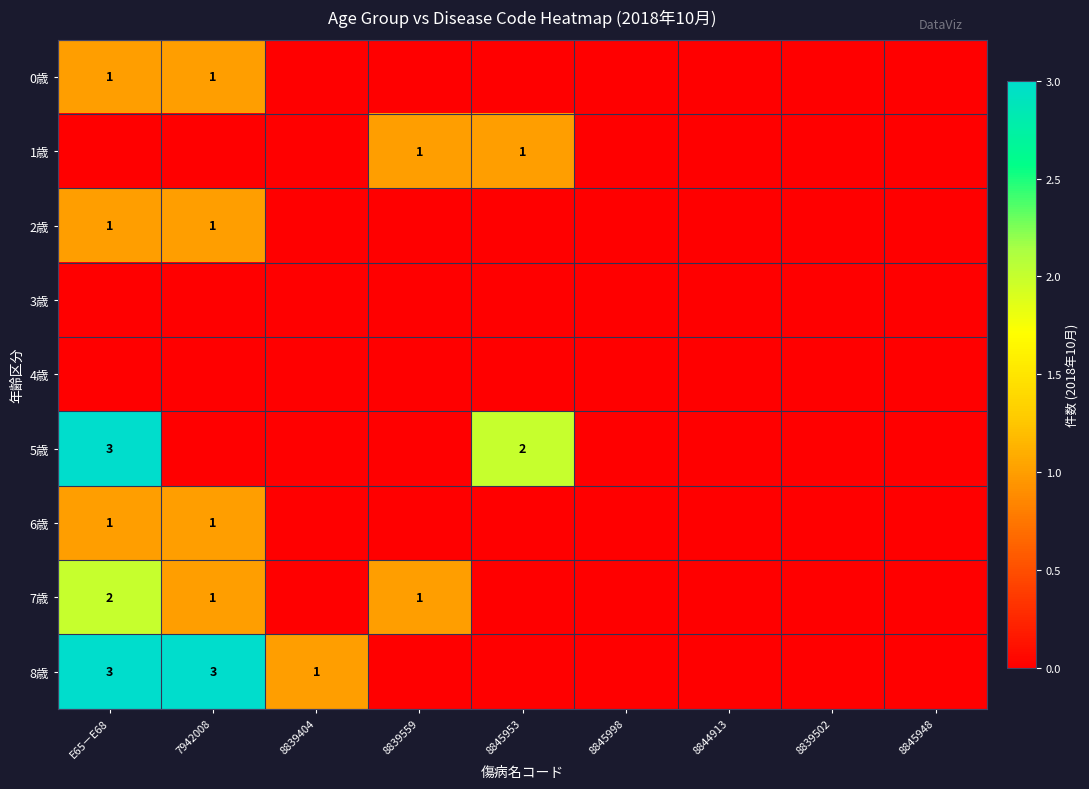

The 6歳 series shows 1 at 7942008. True or false?

True